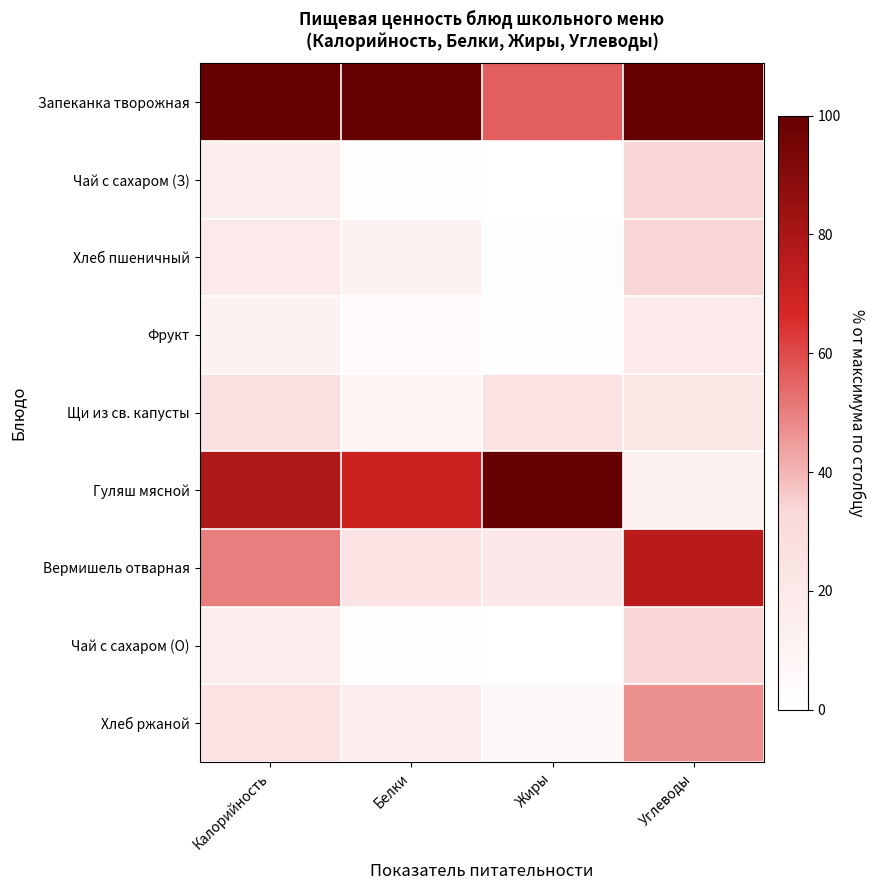

Which label corresponds to the largest value in the chart?

Калорийность